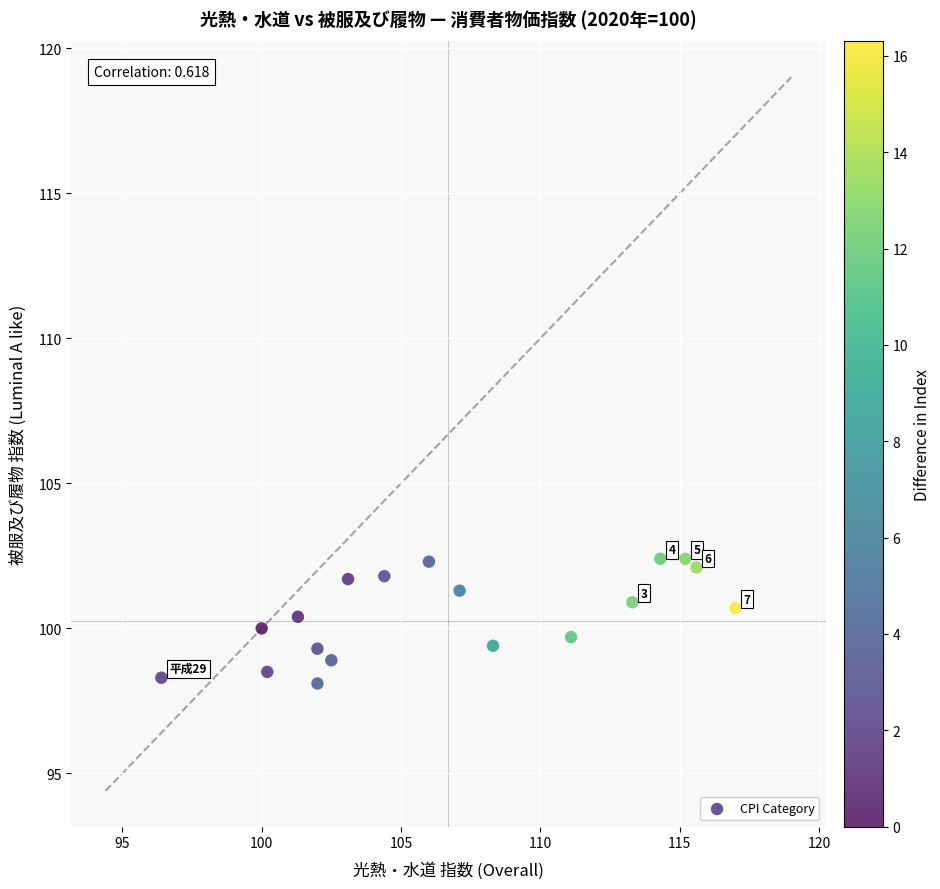

What is the range of Y values (max minus min)?

4.3